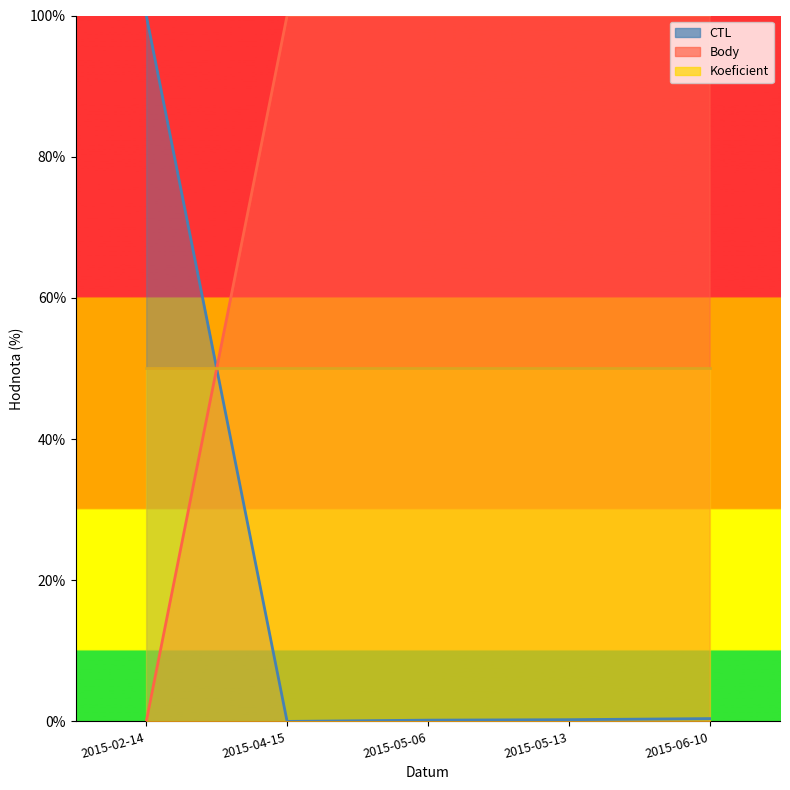

Between 2015-02-14 and 2015-04-15, which series saw the biggest shift?

CTL